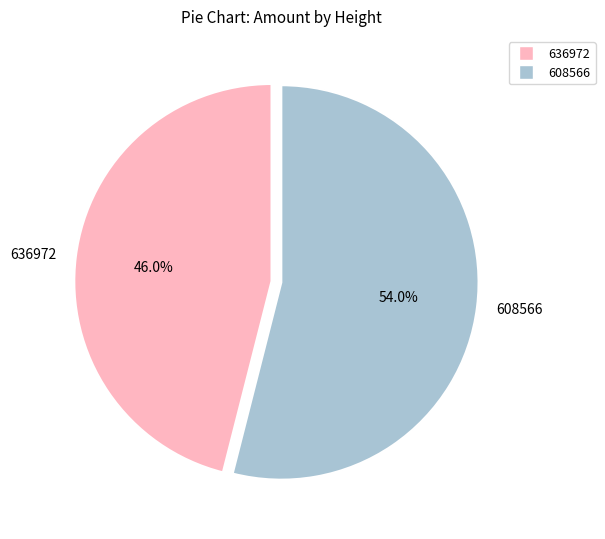

Which category has the smallest portion of the pie?

636972